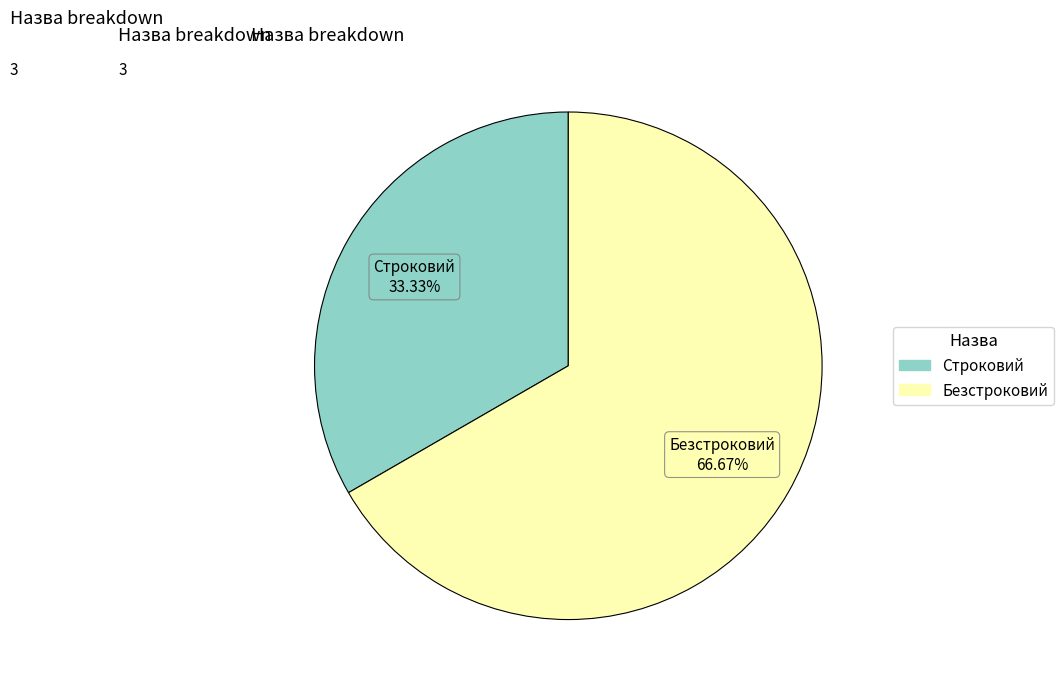

True or false: Строковий accounts for 33% of the total.

True